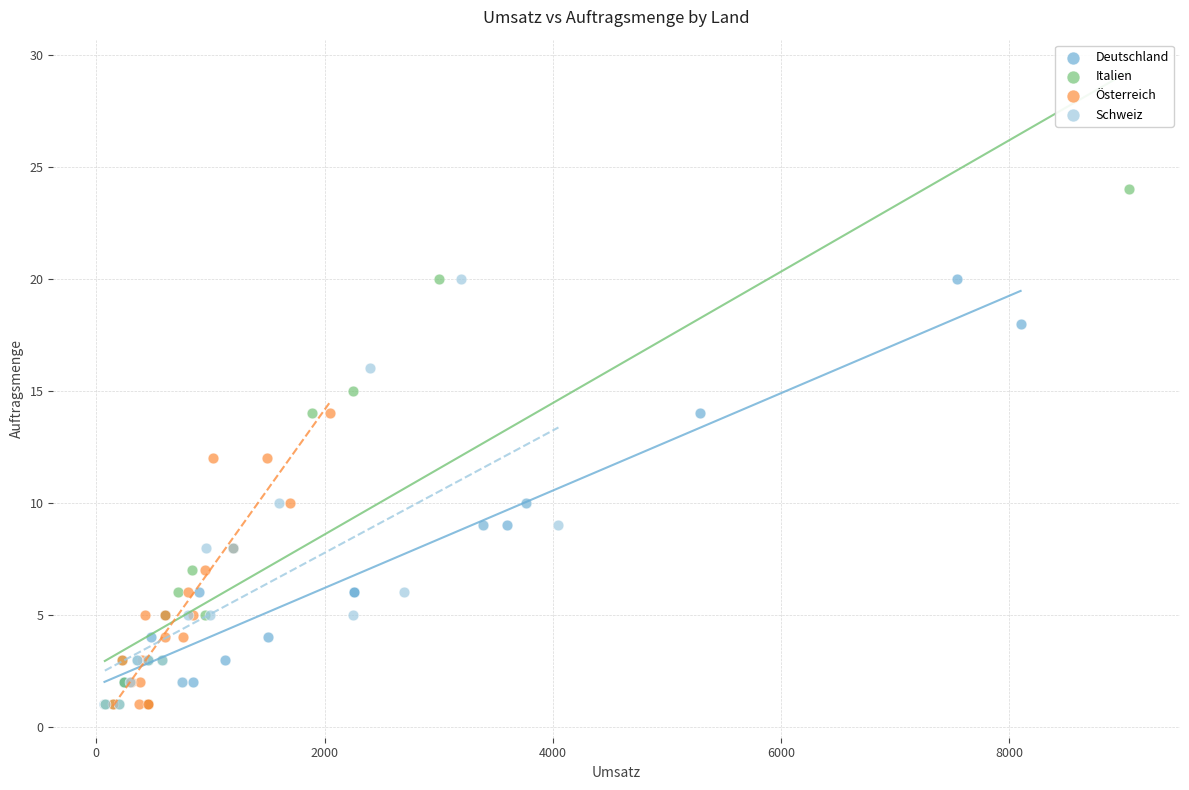

Which series has the largest Y range (max minus min)?

Italien